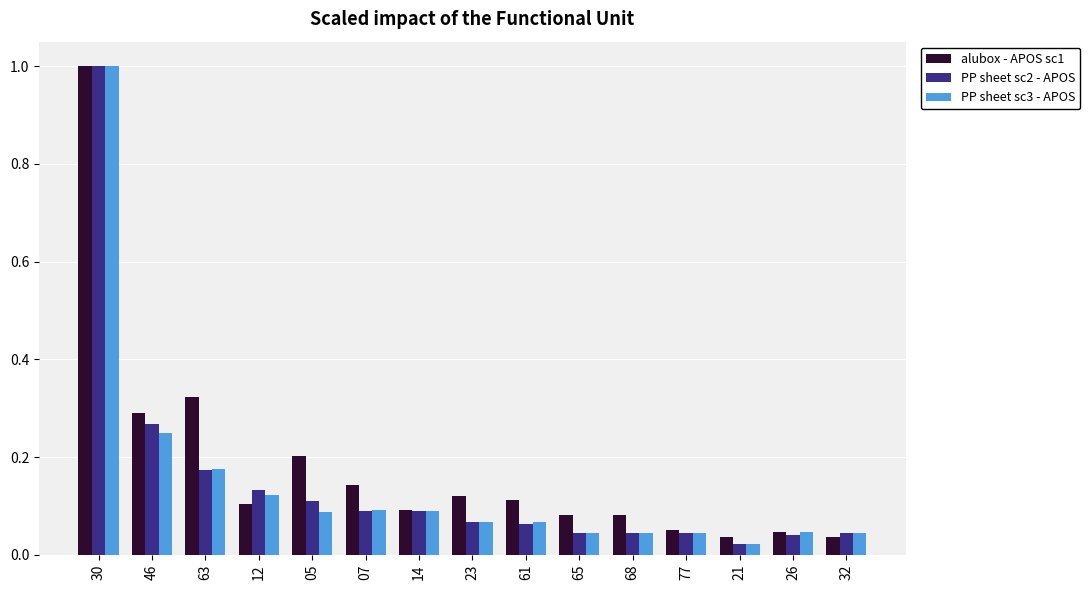

What is the label of the 15th bar from the left?

32